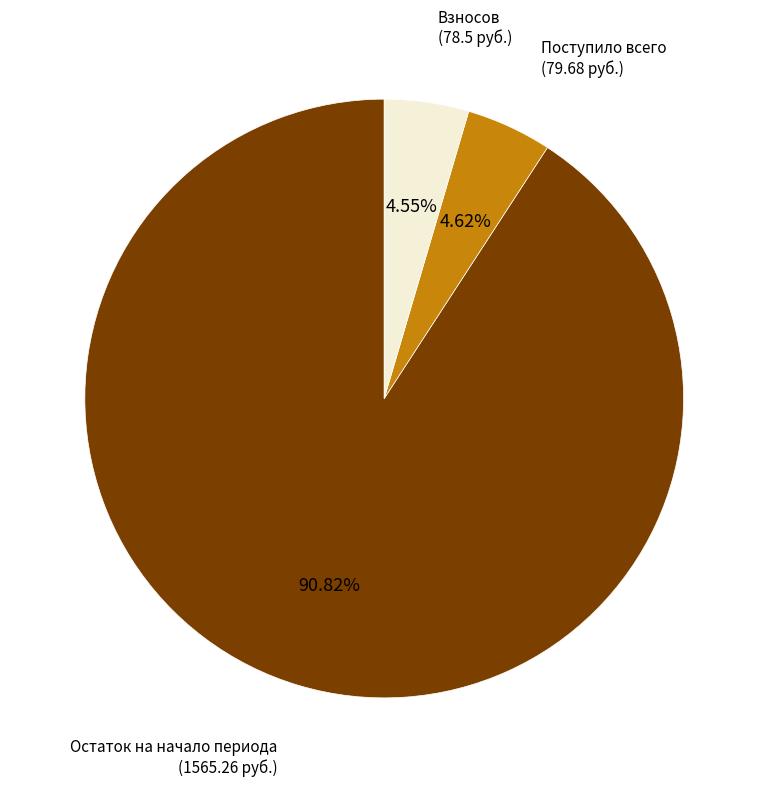

Which slice is the largest?

Остаток на начало периода